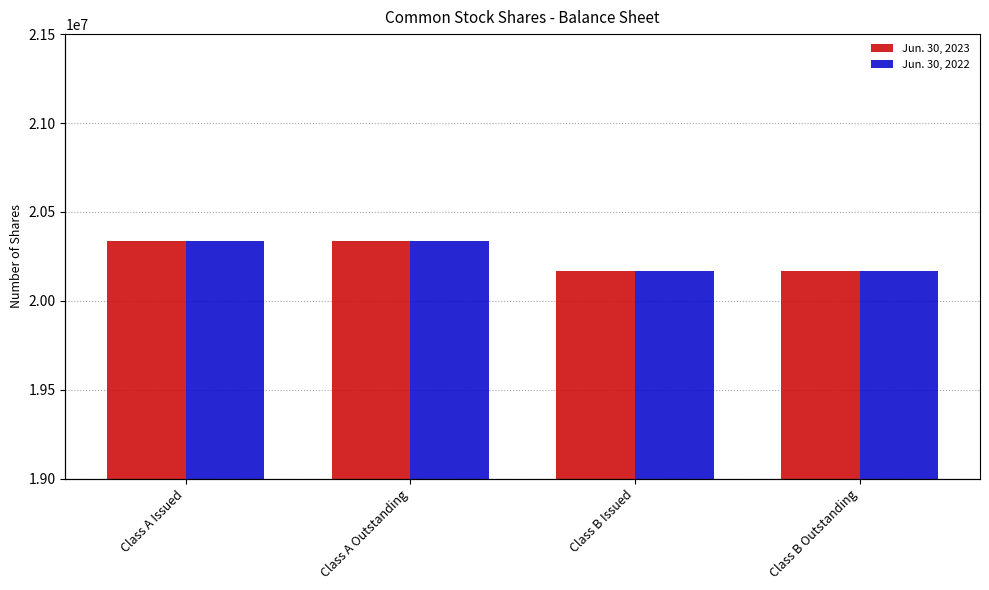

How many bars are there in each group?

2